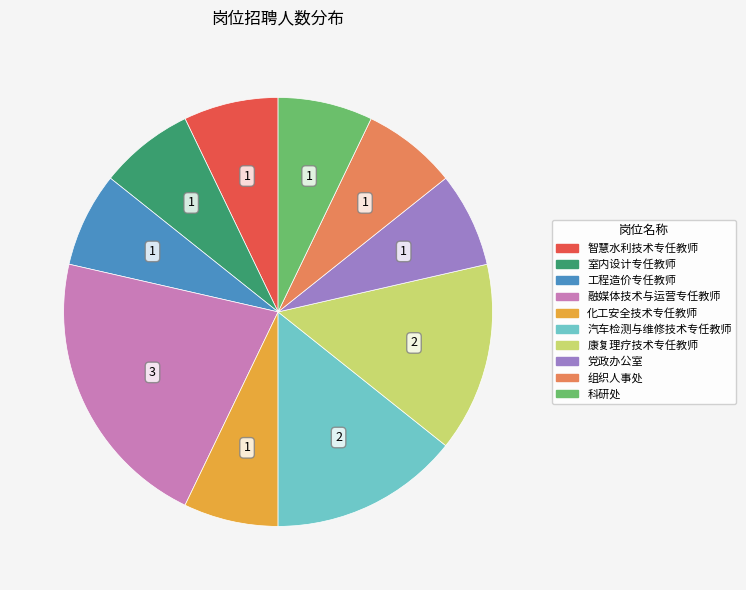

The 融媒体技术与运营专任教师 slice represents 30% of the pie. True or false?

False